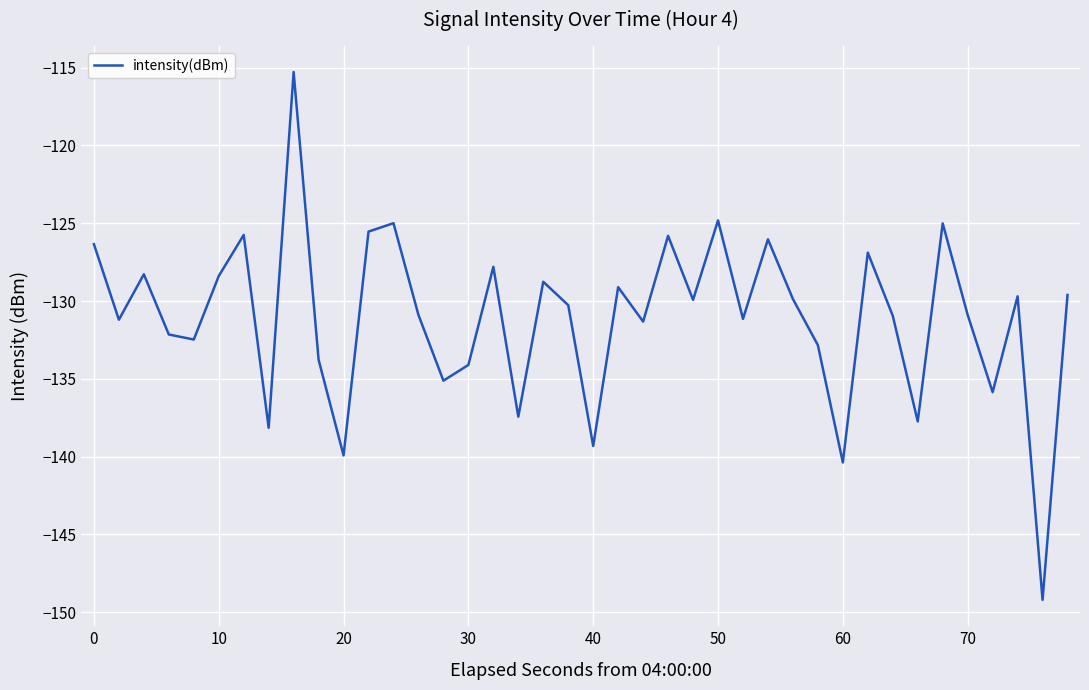

Does the chart have visible grid lines?

Yes